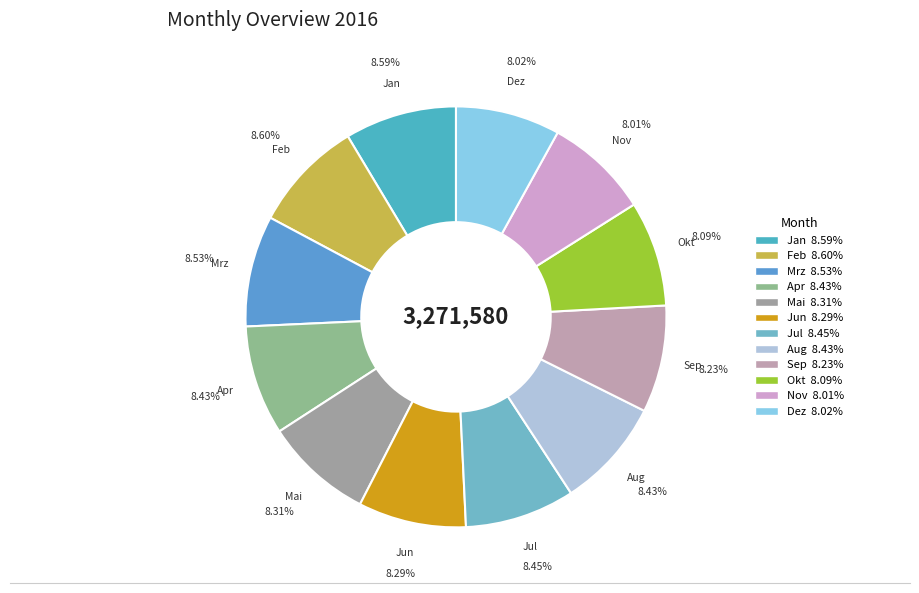

Count the number of slices in the pie.

12